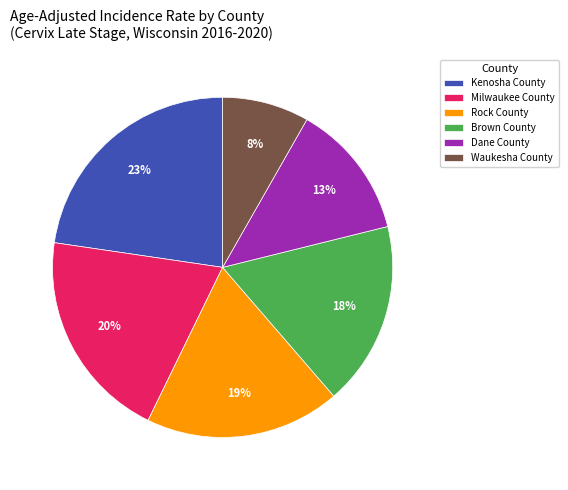

To the nearest percent, what is the average slice percentage?

17%